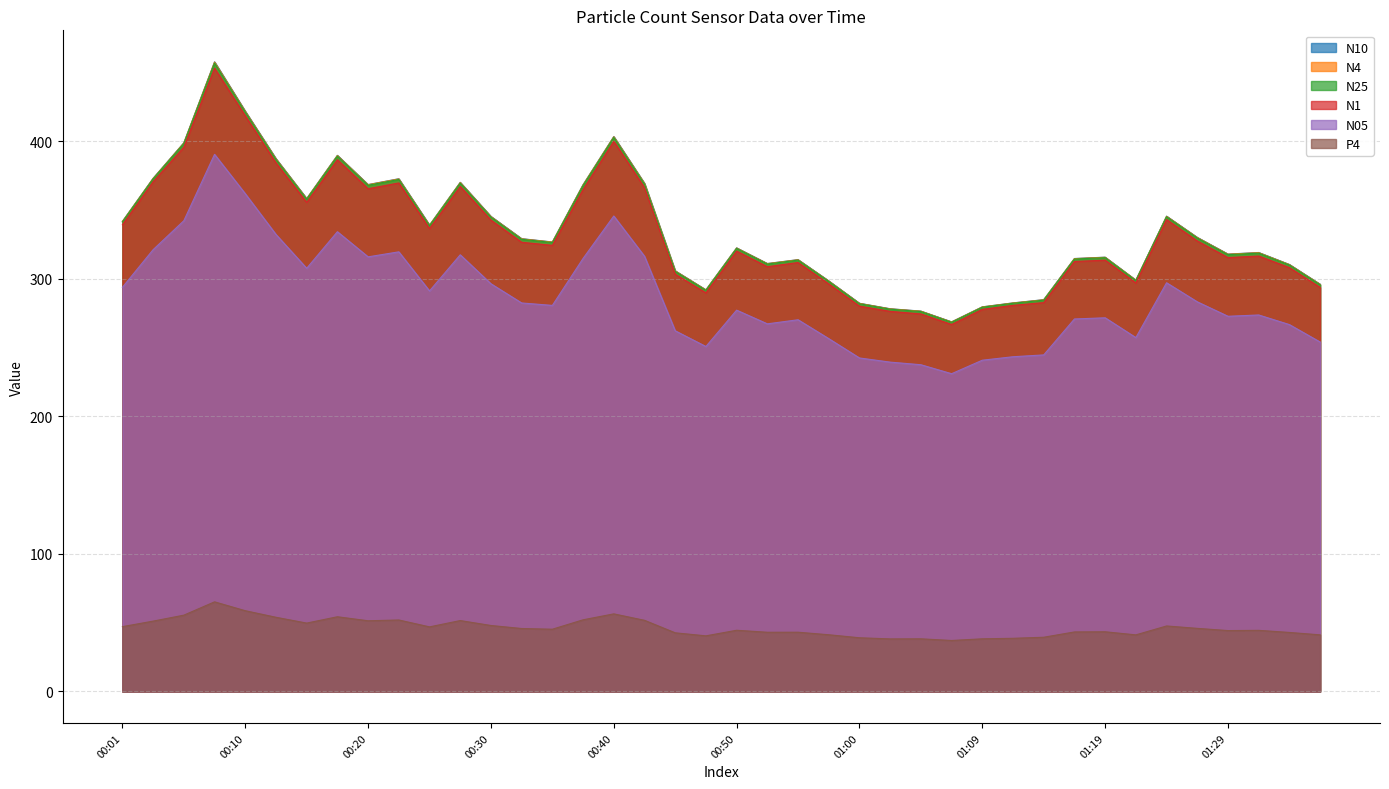

At which category is the sum across all series the highest?

00:08